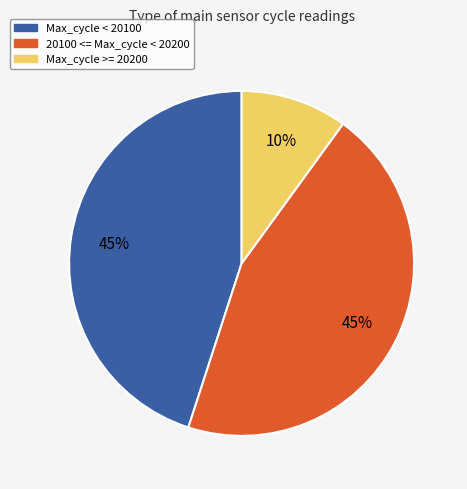

Does any single category account for the majority?

No